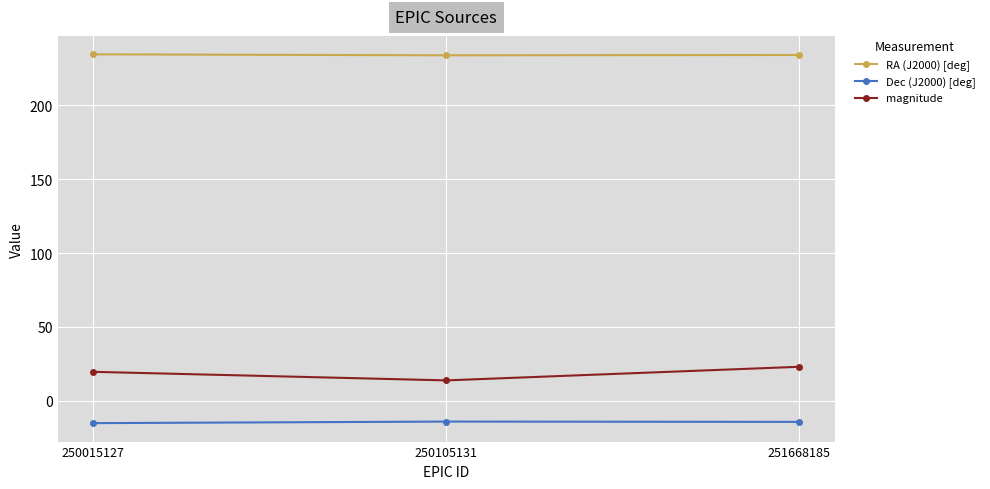

Is it true that magnitude equals 22.9 at 251668185?

True